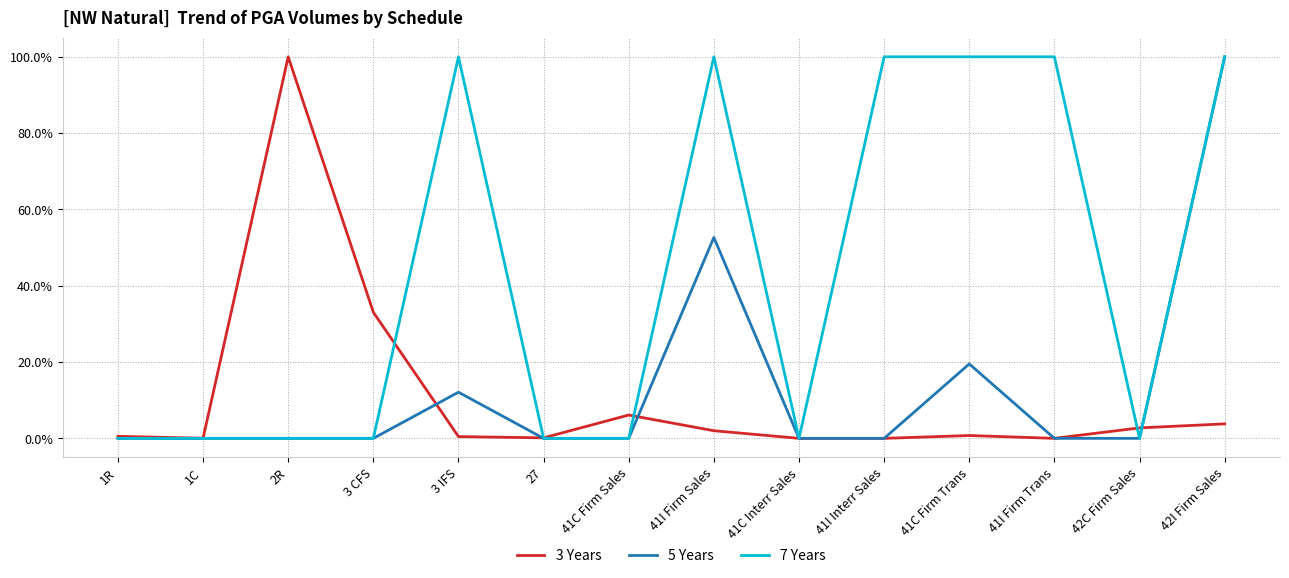

Is it true that 3 Years equals 0.7 at 41I Firm Trans?

False